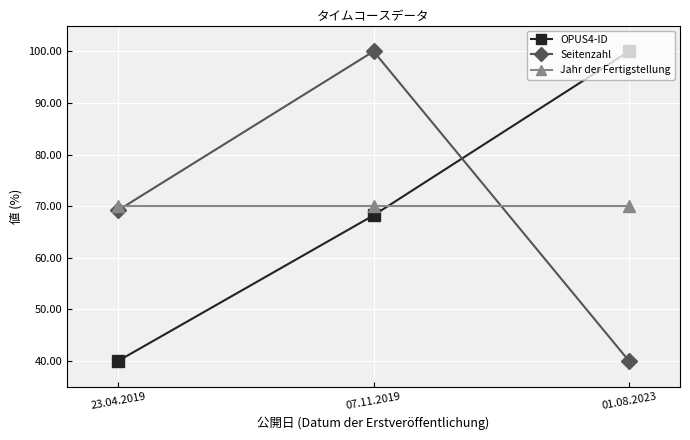

How many values in the Seitenzahl series exceed 69?

2